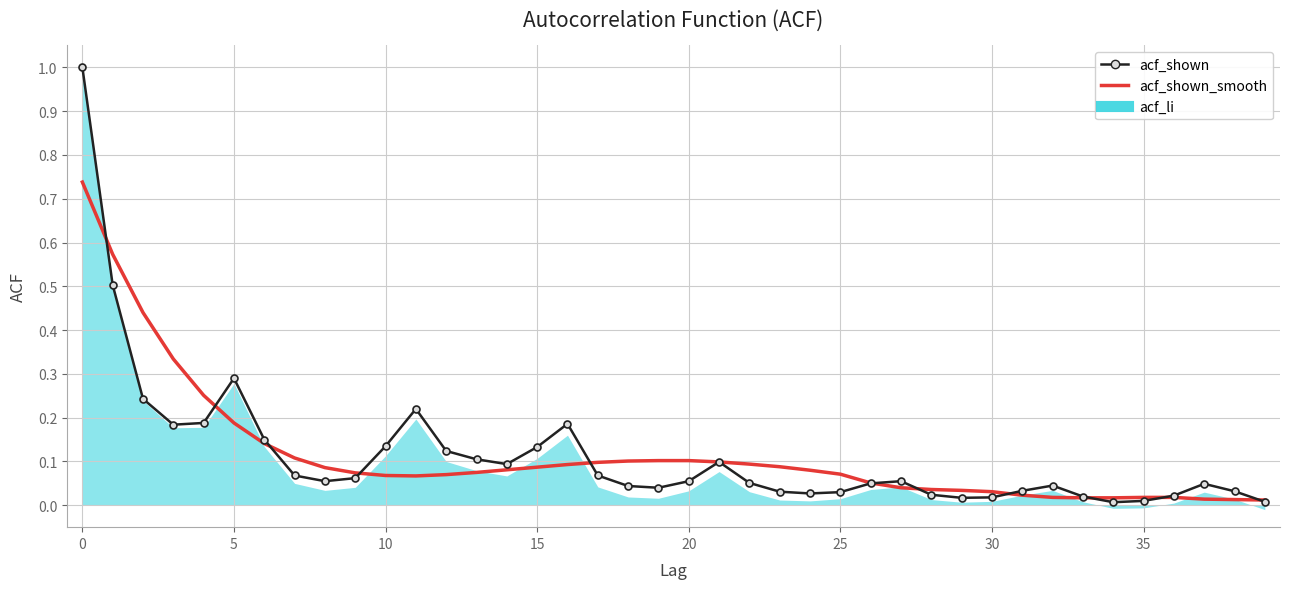

What is the average value of the acf_shown_smooth series?

0.1